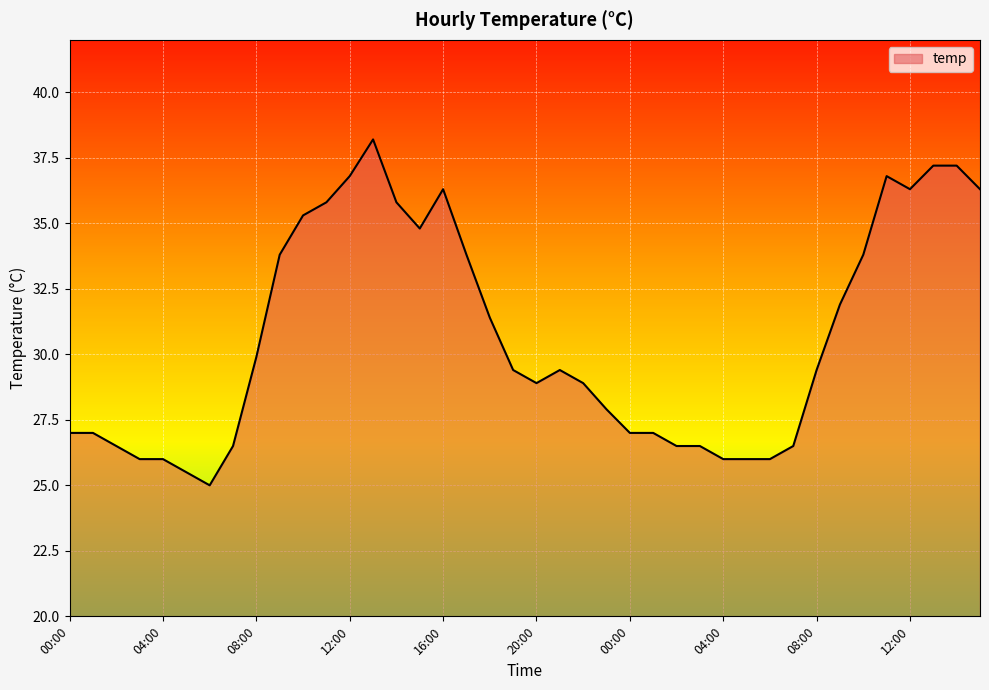

What is the difference between the maximum and minimum values?

13.2